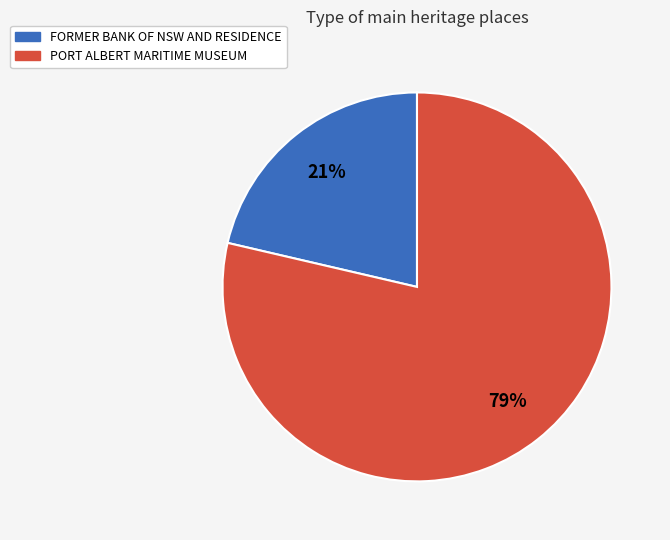

Rank the categories by value from lowest to highest.

FORMER BANK OF NSW AND RESIDENCE, PORT ALBERT MARITIME MUSEUM